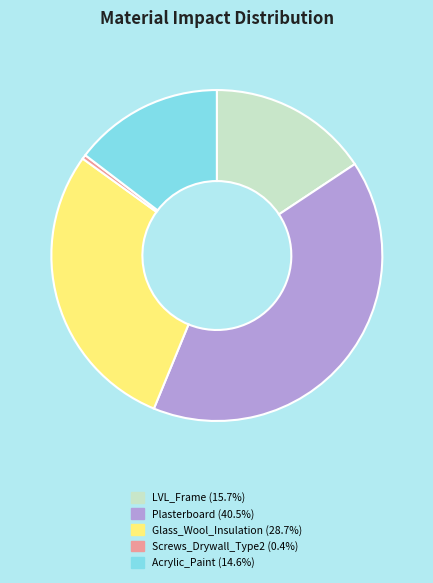

Rank the categories by value from lowest to highest.

Screws_Drywall_Type2, Acrylic_Paint, LVL_Frame, Glass_Wool_Insulation, Plasterboard